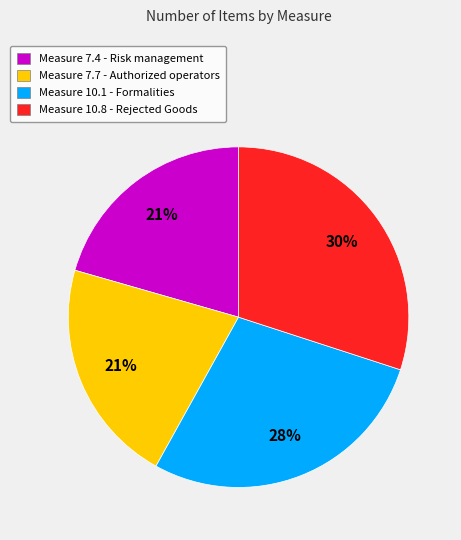

How many segments does this pie chart have?

4